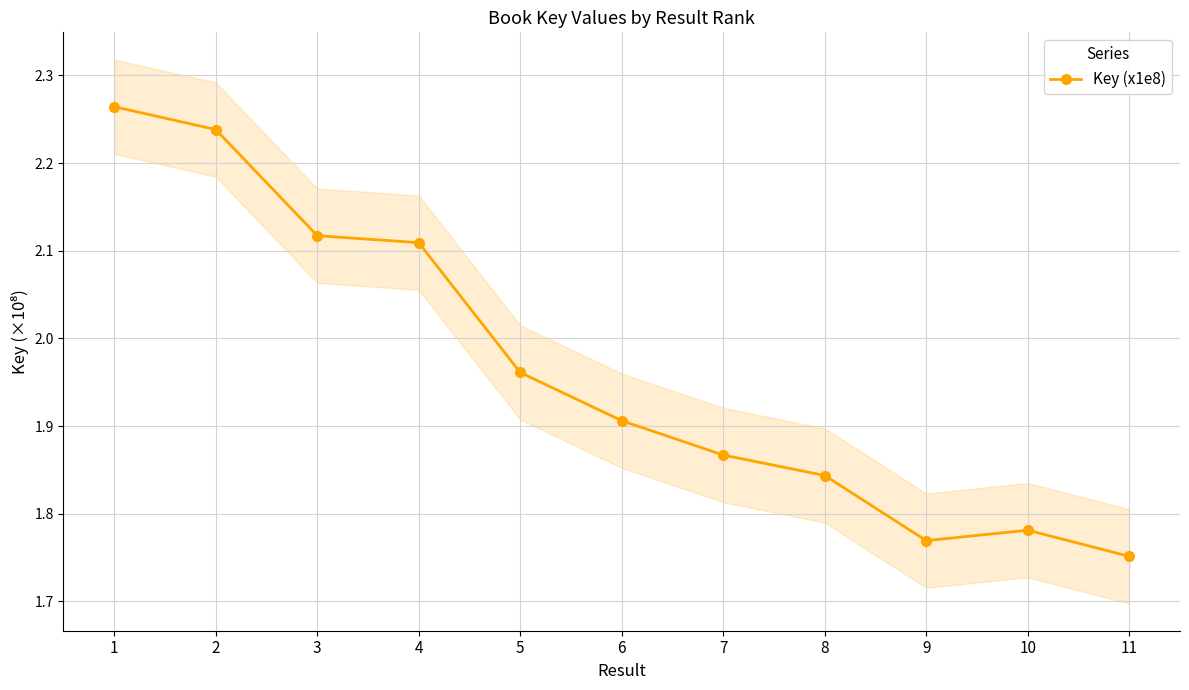

Read the value at 3.

2.1